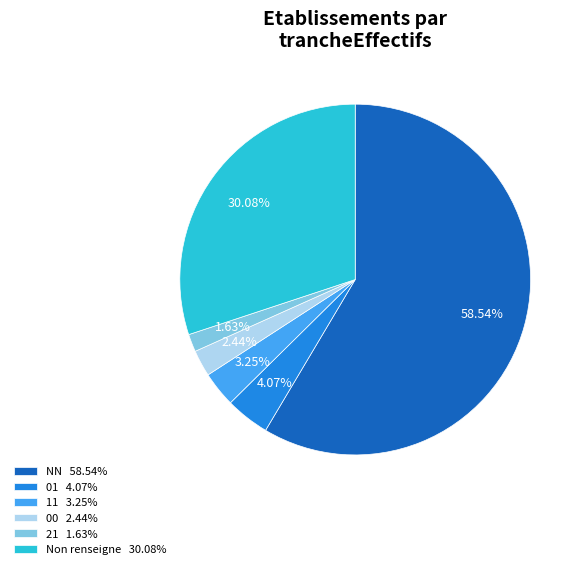

Rank the categories by value from highest to lowest.

NN 58.54%, Non renseigne 30.08%, 01 4.07%, 11 3.25%, 00 2.44%, 21 1.63%